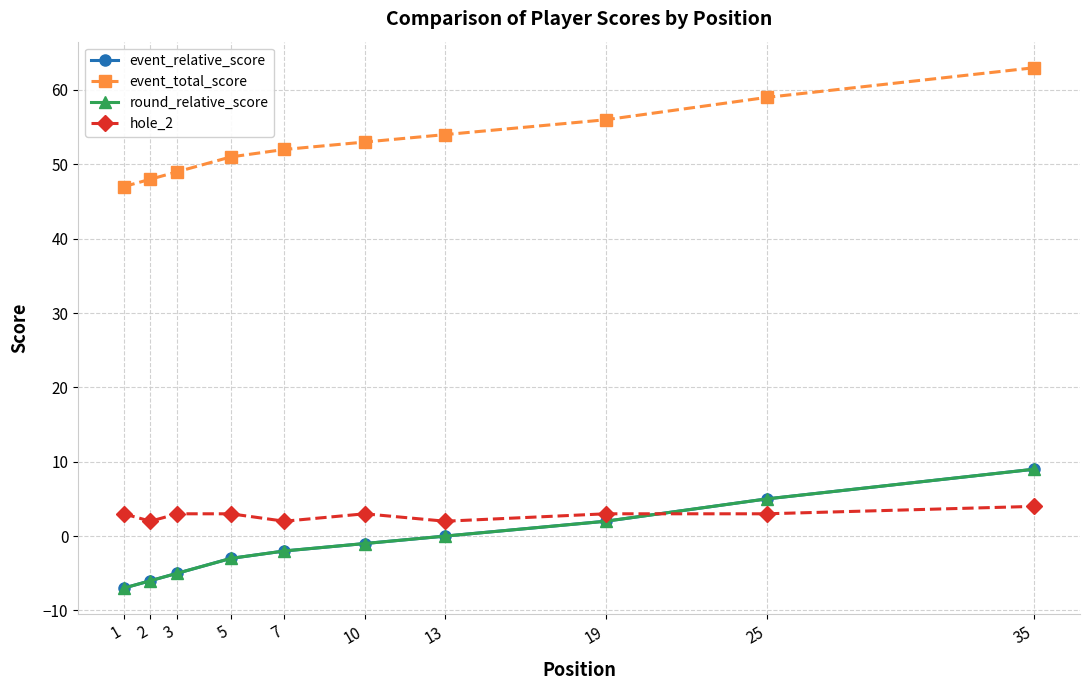

How many intersections are there between round_relative_score and hole_2?

1